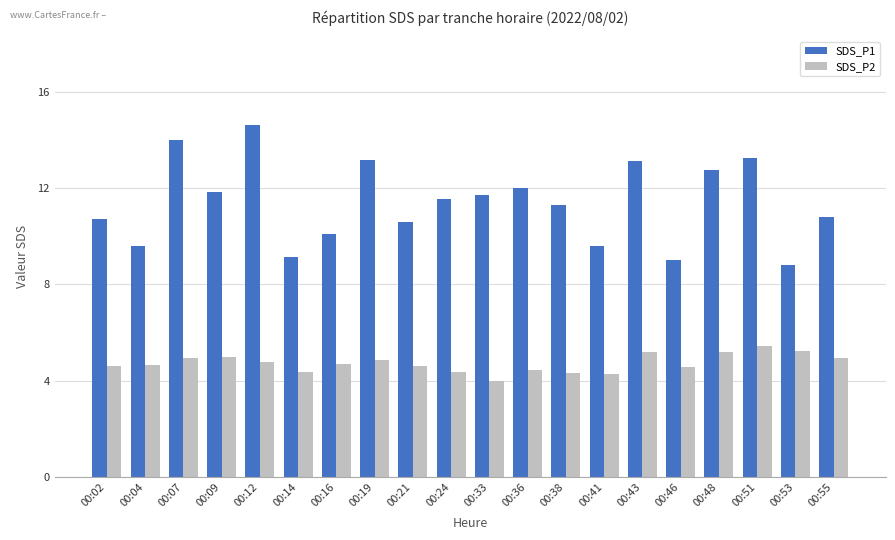

How many bars are there in each group?

2